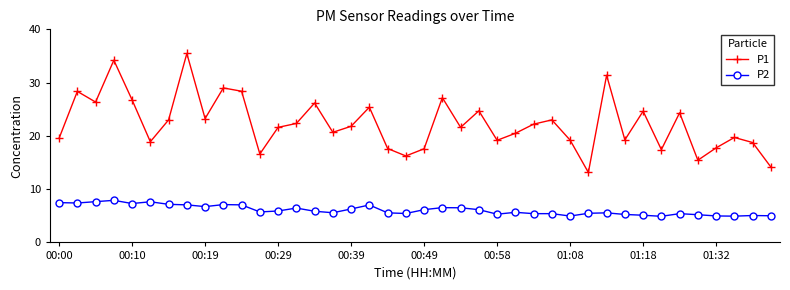

True or false: P1 and P2 cross at least once.

False